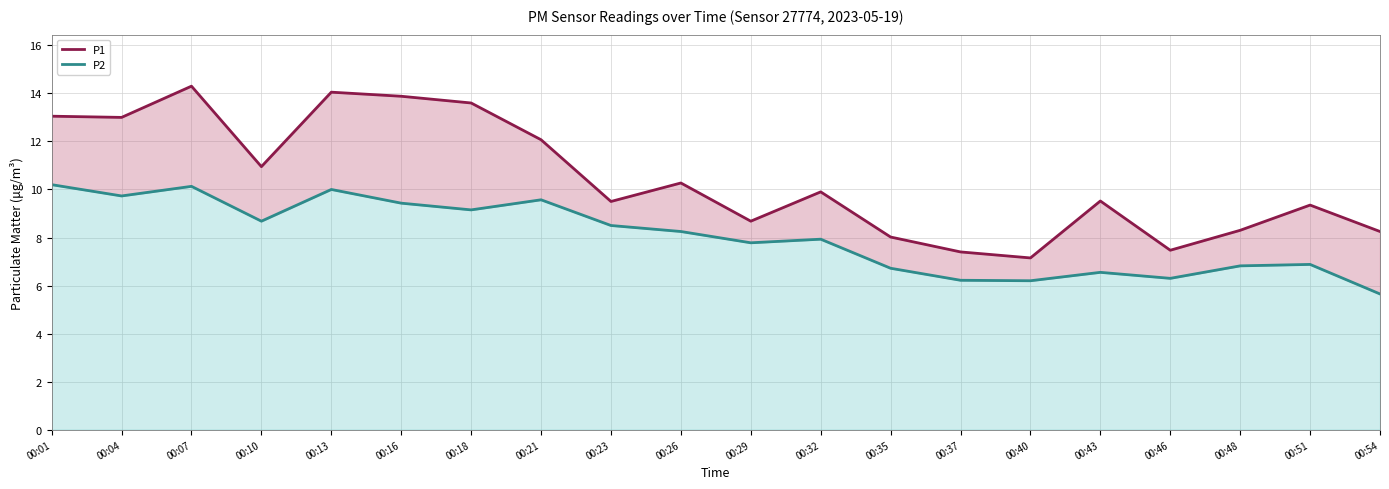

At which label is P2 closest to 7?

00:51